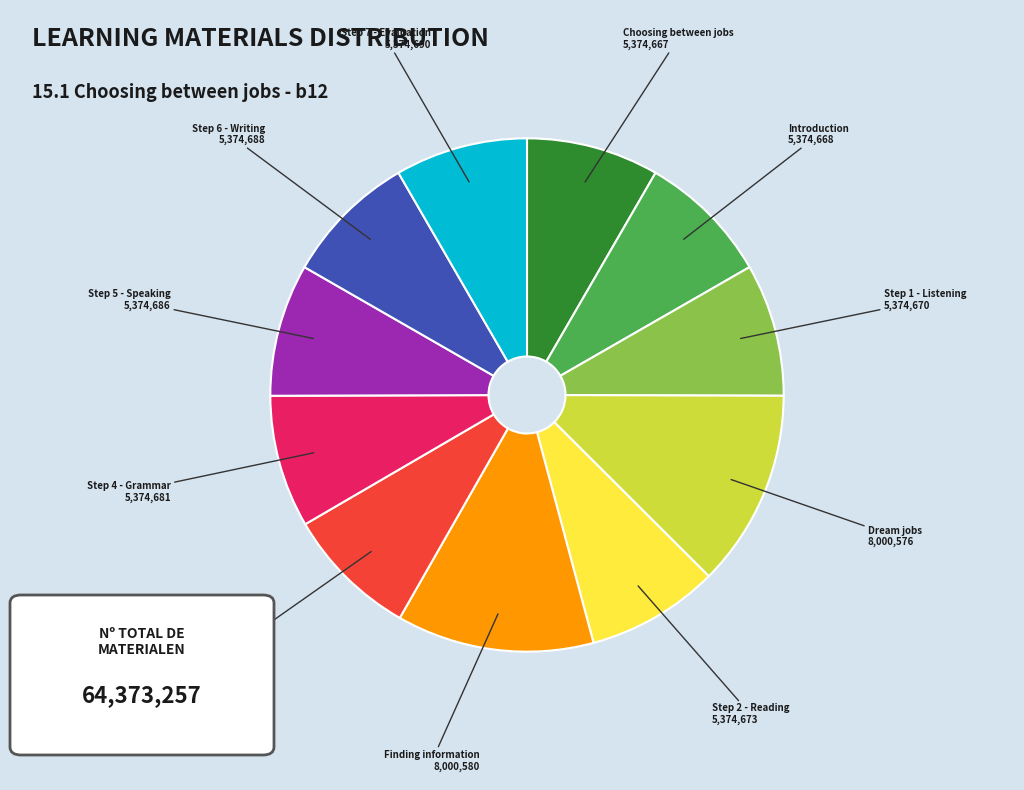

Is there any slice that represents more than half of the pie?

No